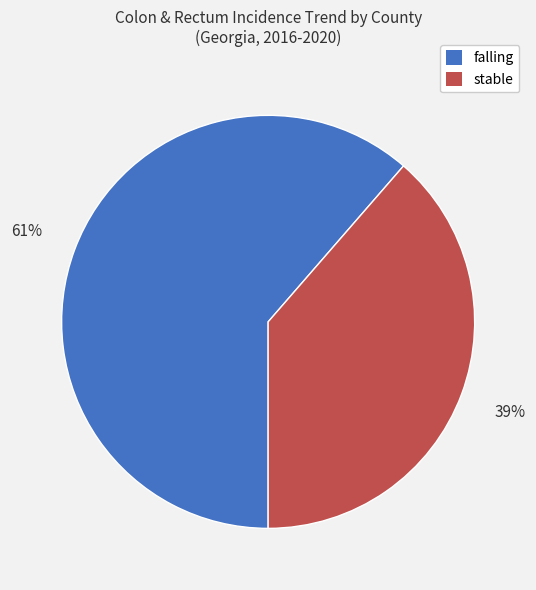

To the nearest percent, what is the combined percentage of stable and falling?

100%